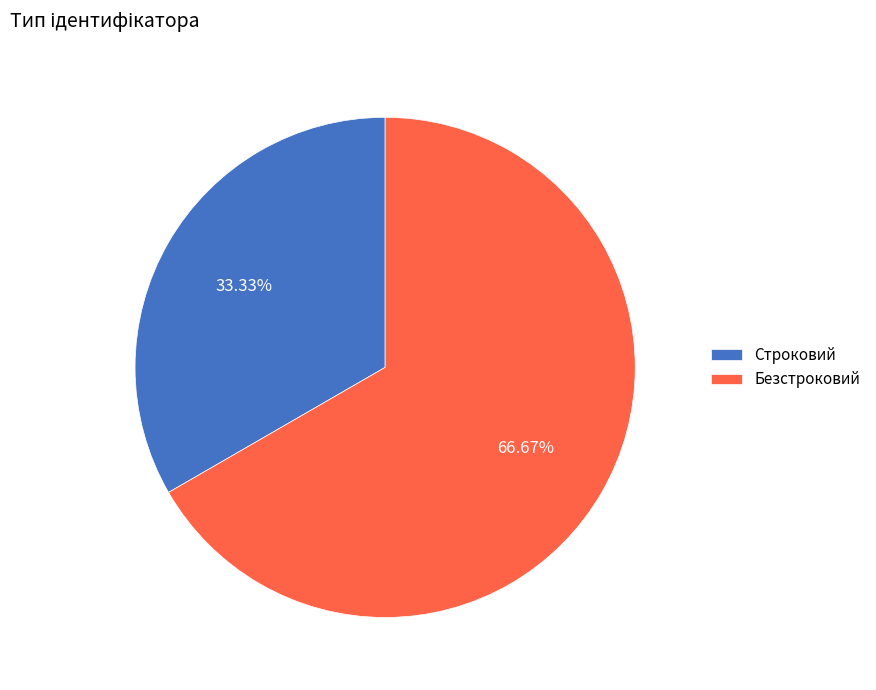

What percentage do Безстроковий and Строковий together represent?

100.0%